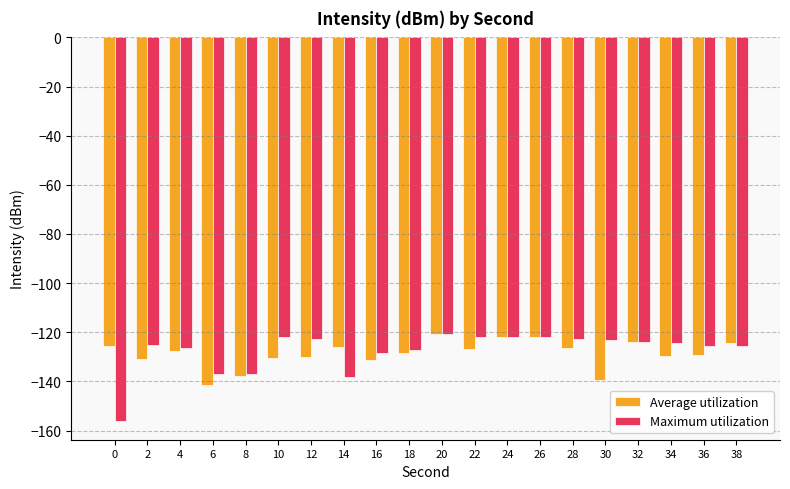

What is the difference between the maximum and second lowest values in the Average utilization series?

19.0